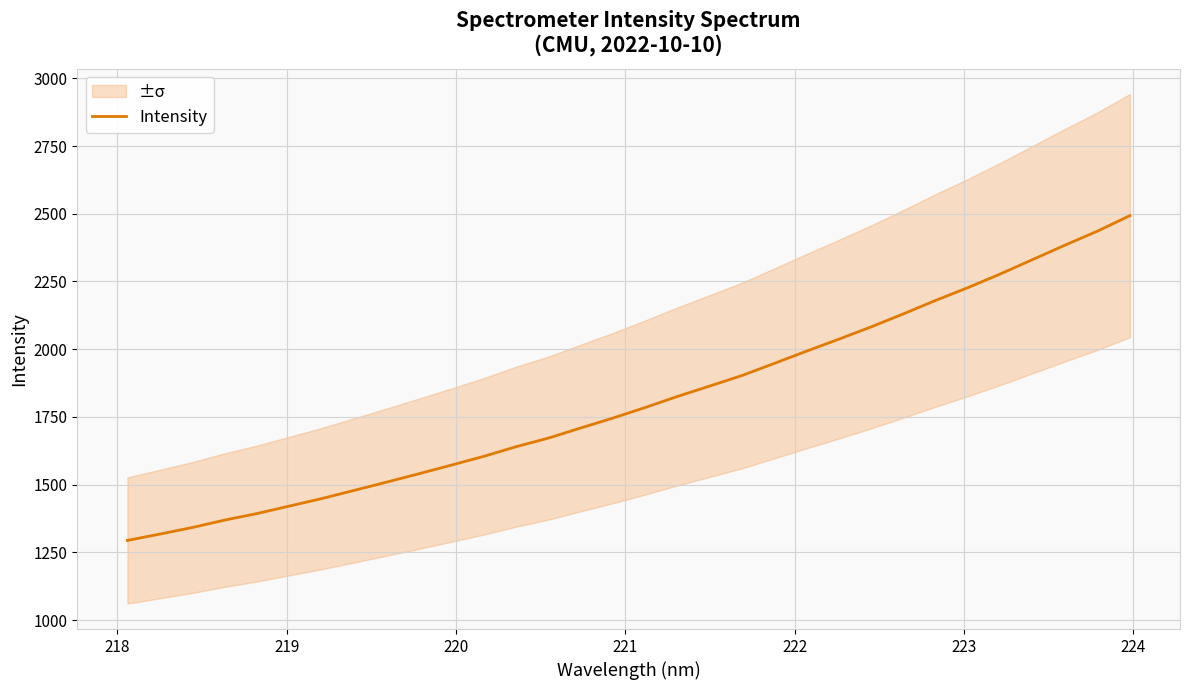

What is the highest value of the Intensity series?

2493.0